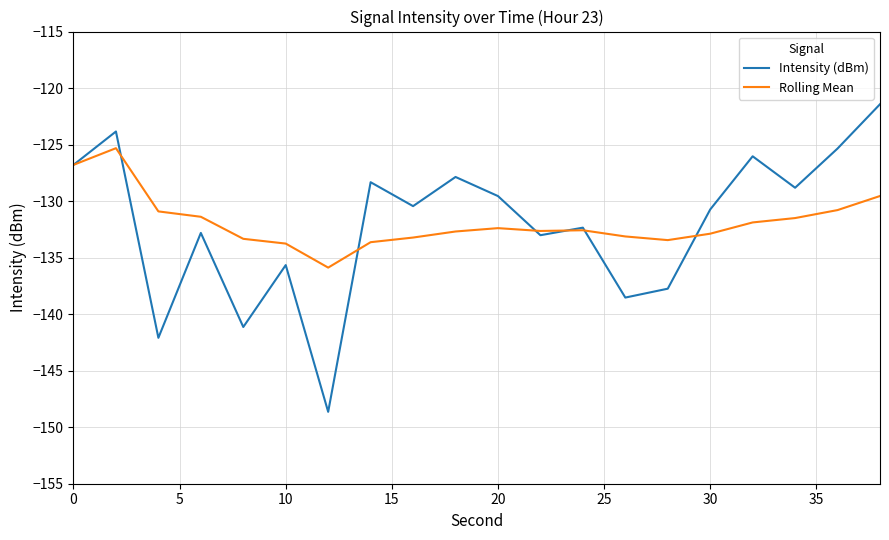

What is the maximum value for Rolling Mean?

-125.3